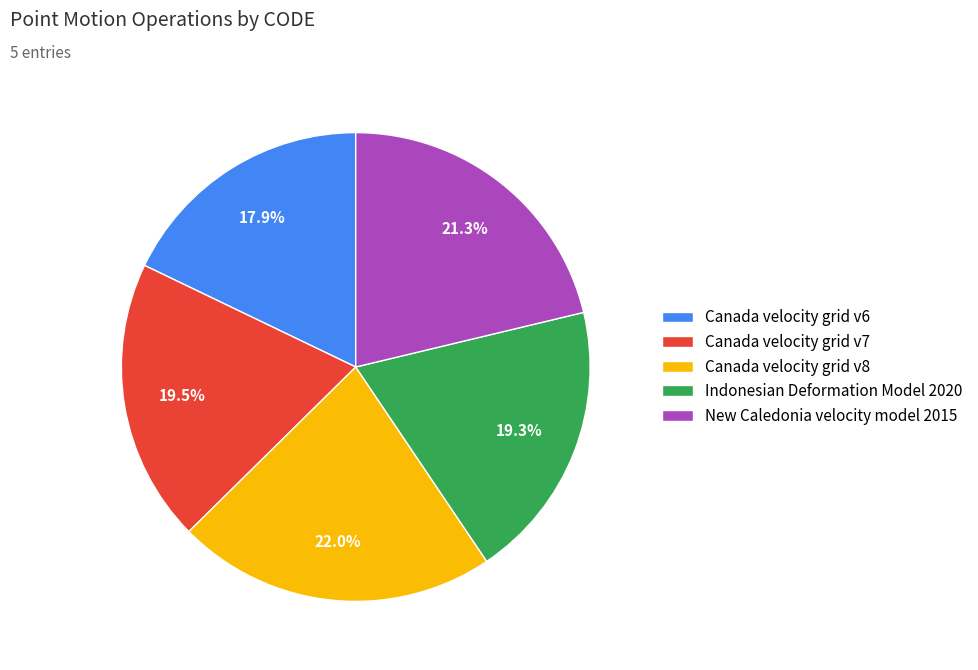

Approximately how many times larger is the value at Canada velocity grid v8 compared to Canada velocity grid v7?

1.1